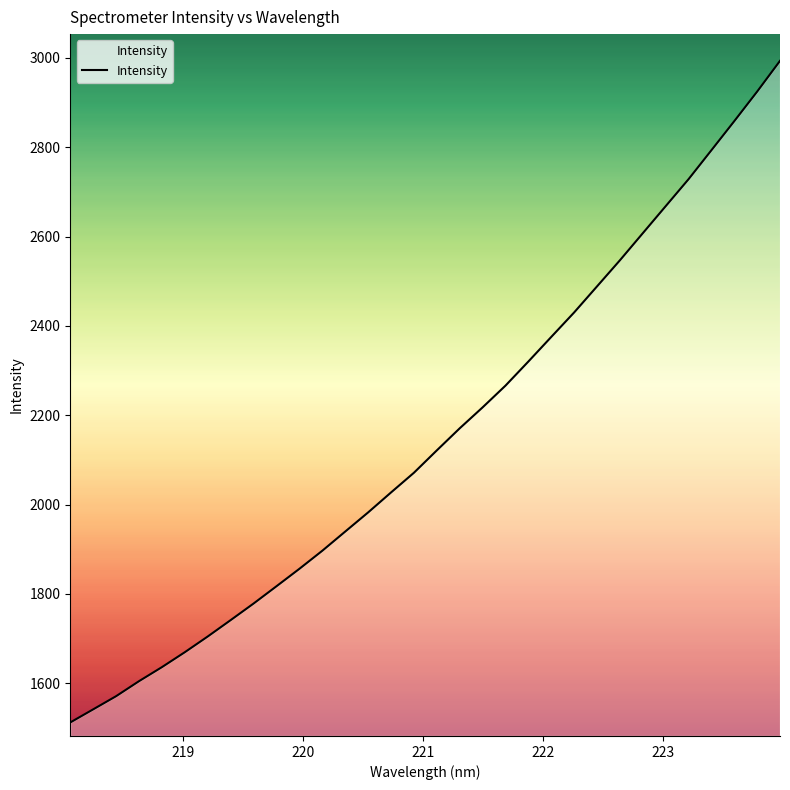

True or false: there are more than 2 points higher than both neighbors.

False